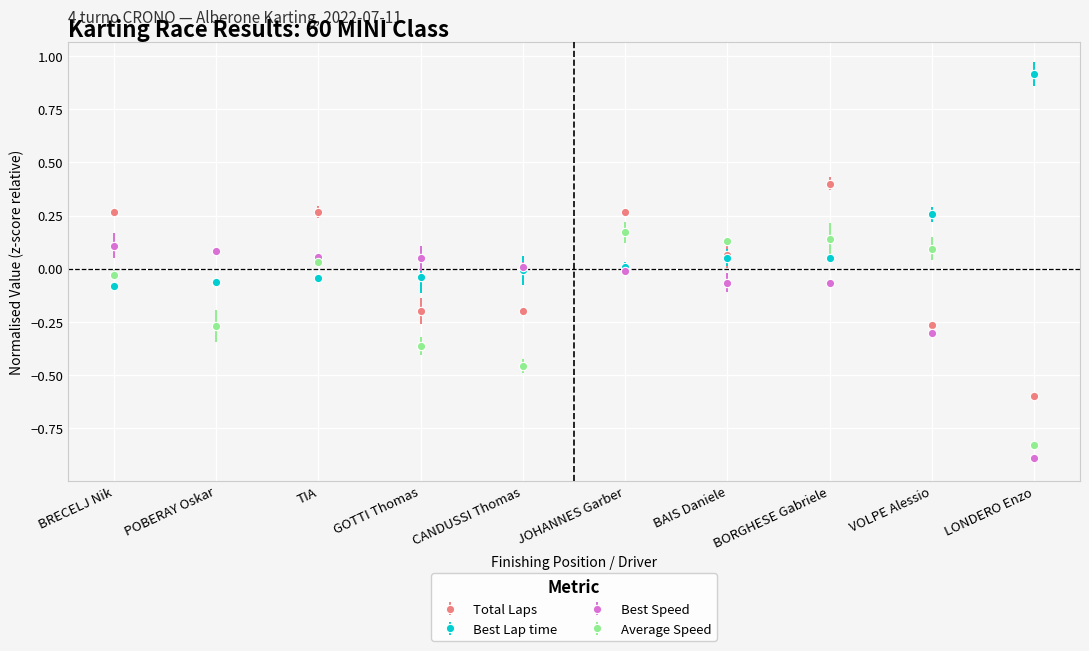

How many times do Best Speed and Total Laps cross each other?

4